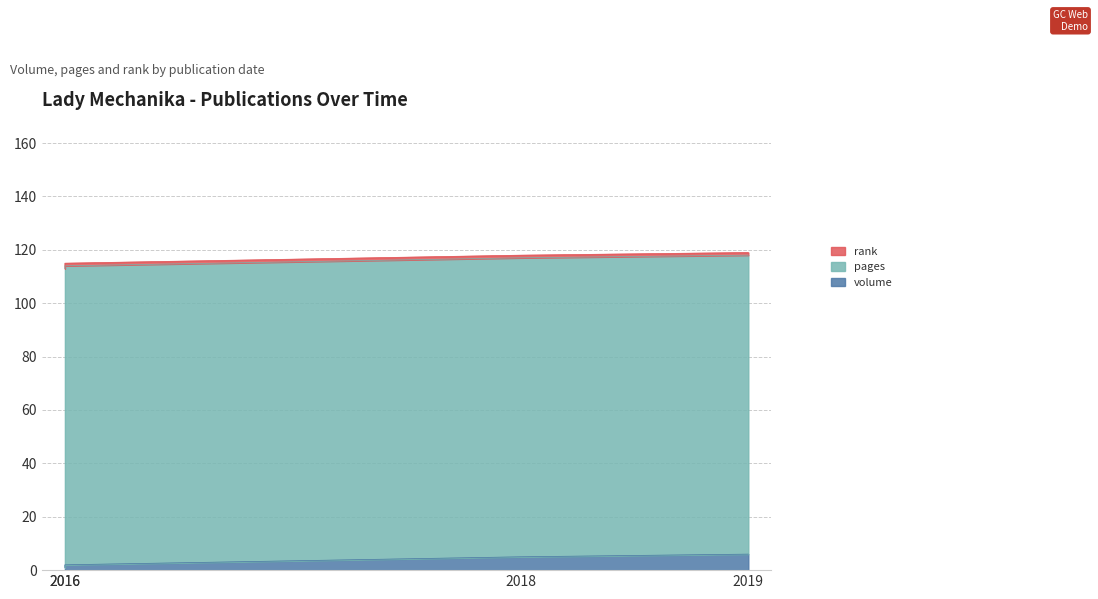

What is the minimum value for pages?

112